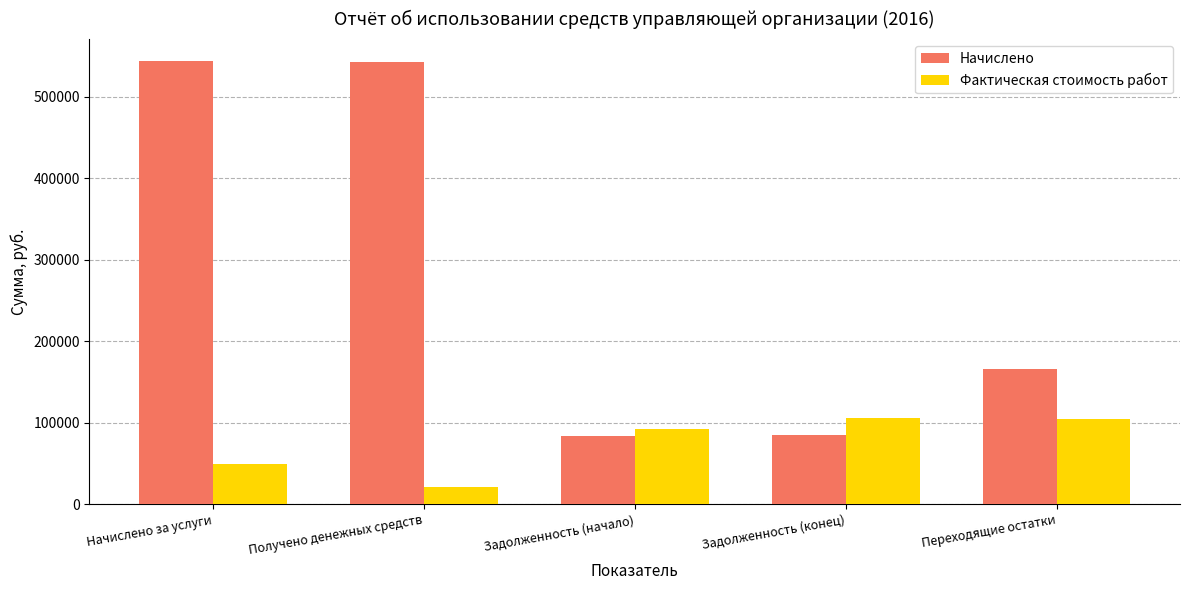

At Получено денежных средств, list the series in order from largest to smallest.

Начислено, Фактическая стоимость работ